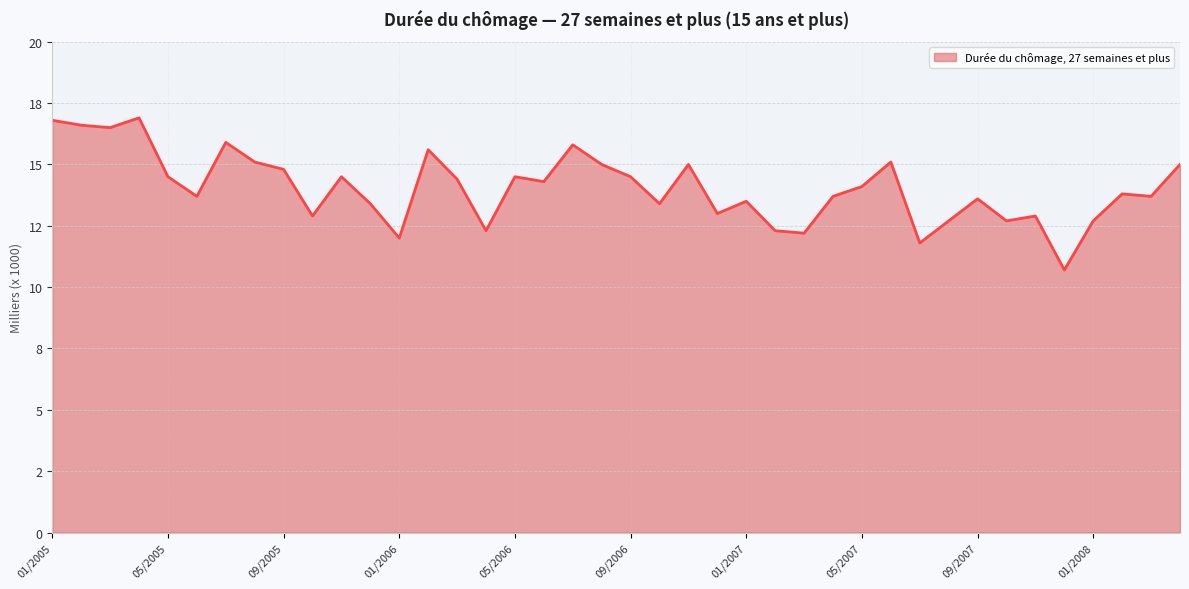

Where does the data first go above 14?

01/2005